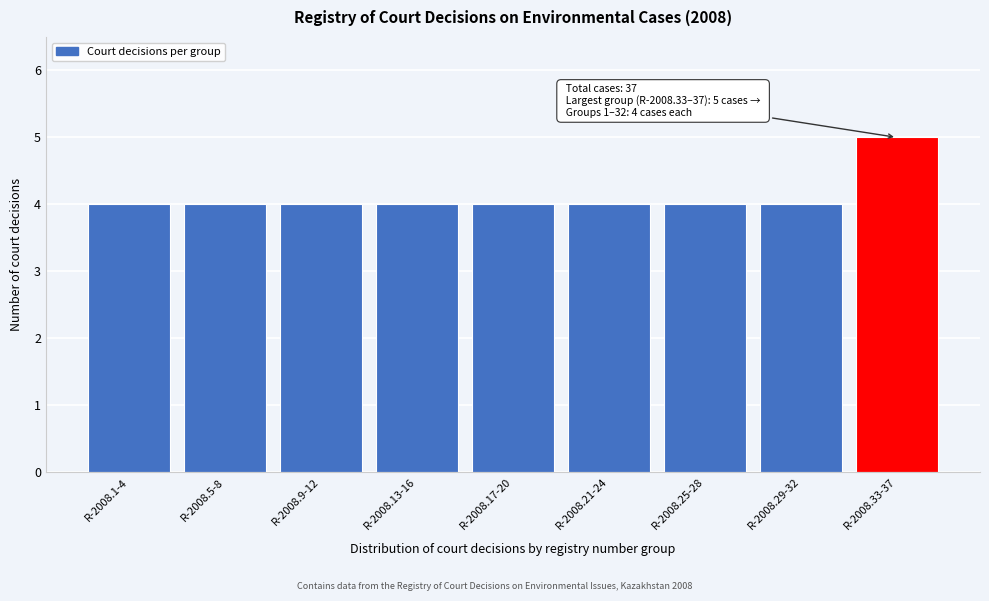

Reading left to right, list all the values displayed in this chart.

R-2008.1-4=4	R-2008.5-8=4	R-2008.9-12=4	R-2008.13-16=4	R-2008.17-20=4	R-2008.21-24=4	R-2008.25-28=4	R-2008.29-32=4	R-2008.33-37=5